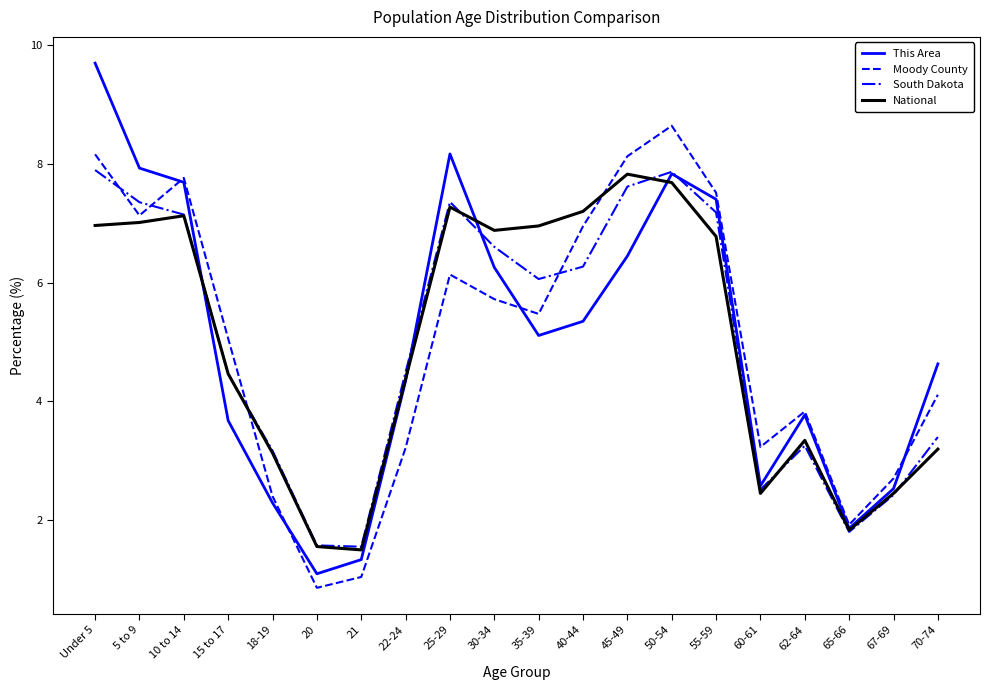

Count the number of categories in the chart.

20